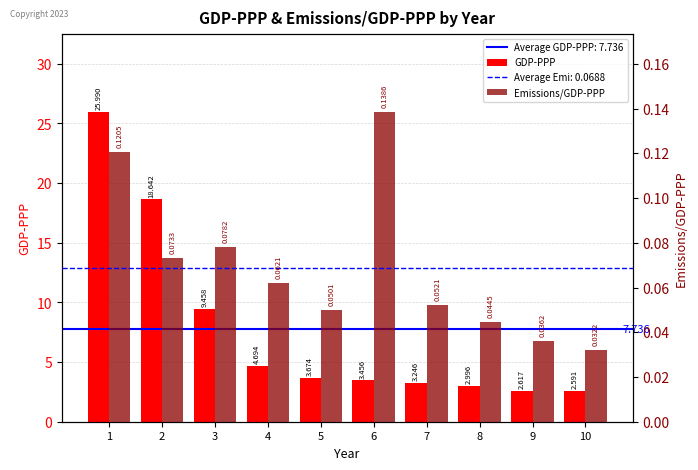

Read the GDP-PPP value at 6.

3.5